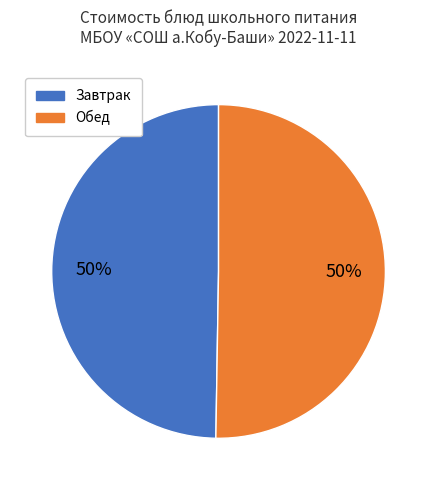

To the nearest percent, what is the average slice percentage?

50%